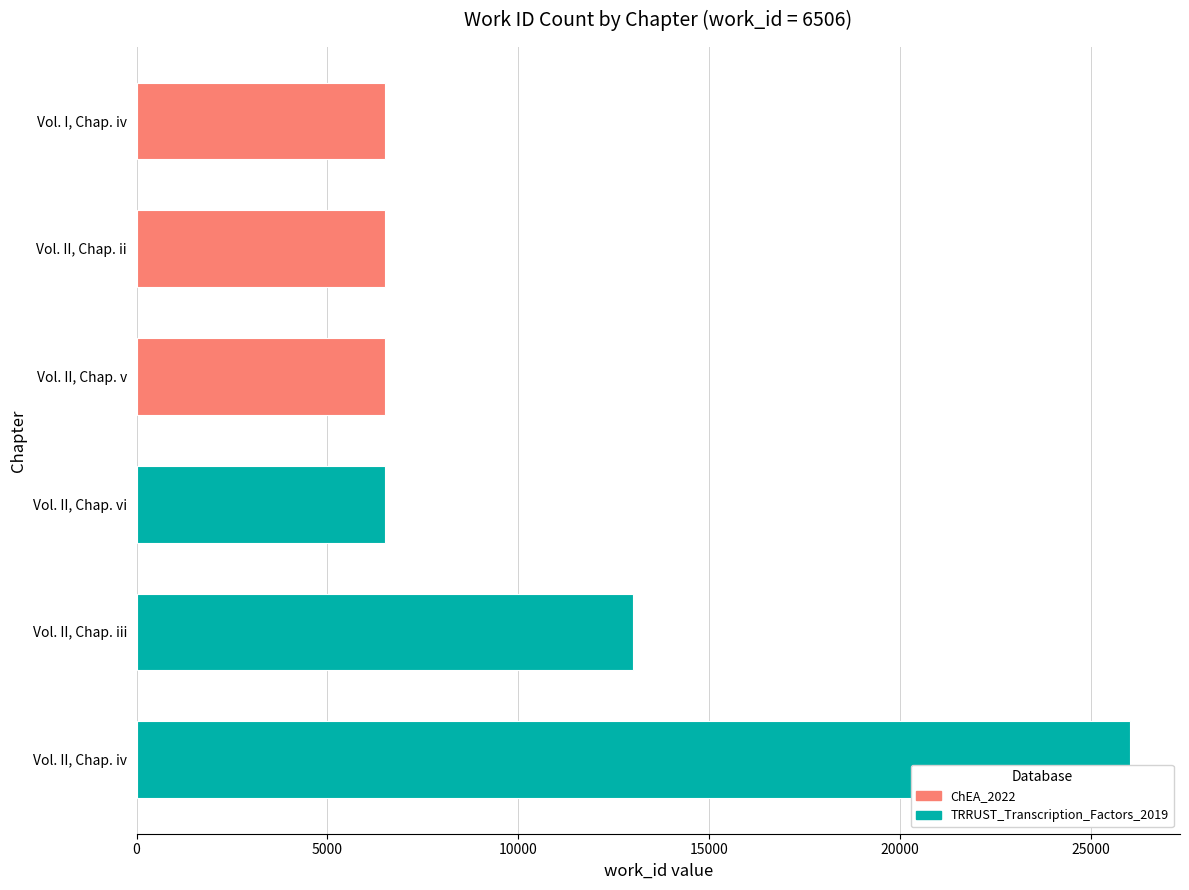

What is the value of the TRRUST_Transcription_Factors_2019 bar at the 3rd from the left?

6506.0